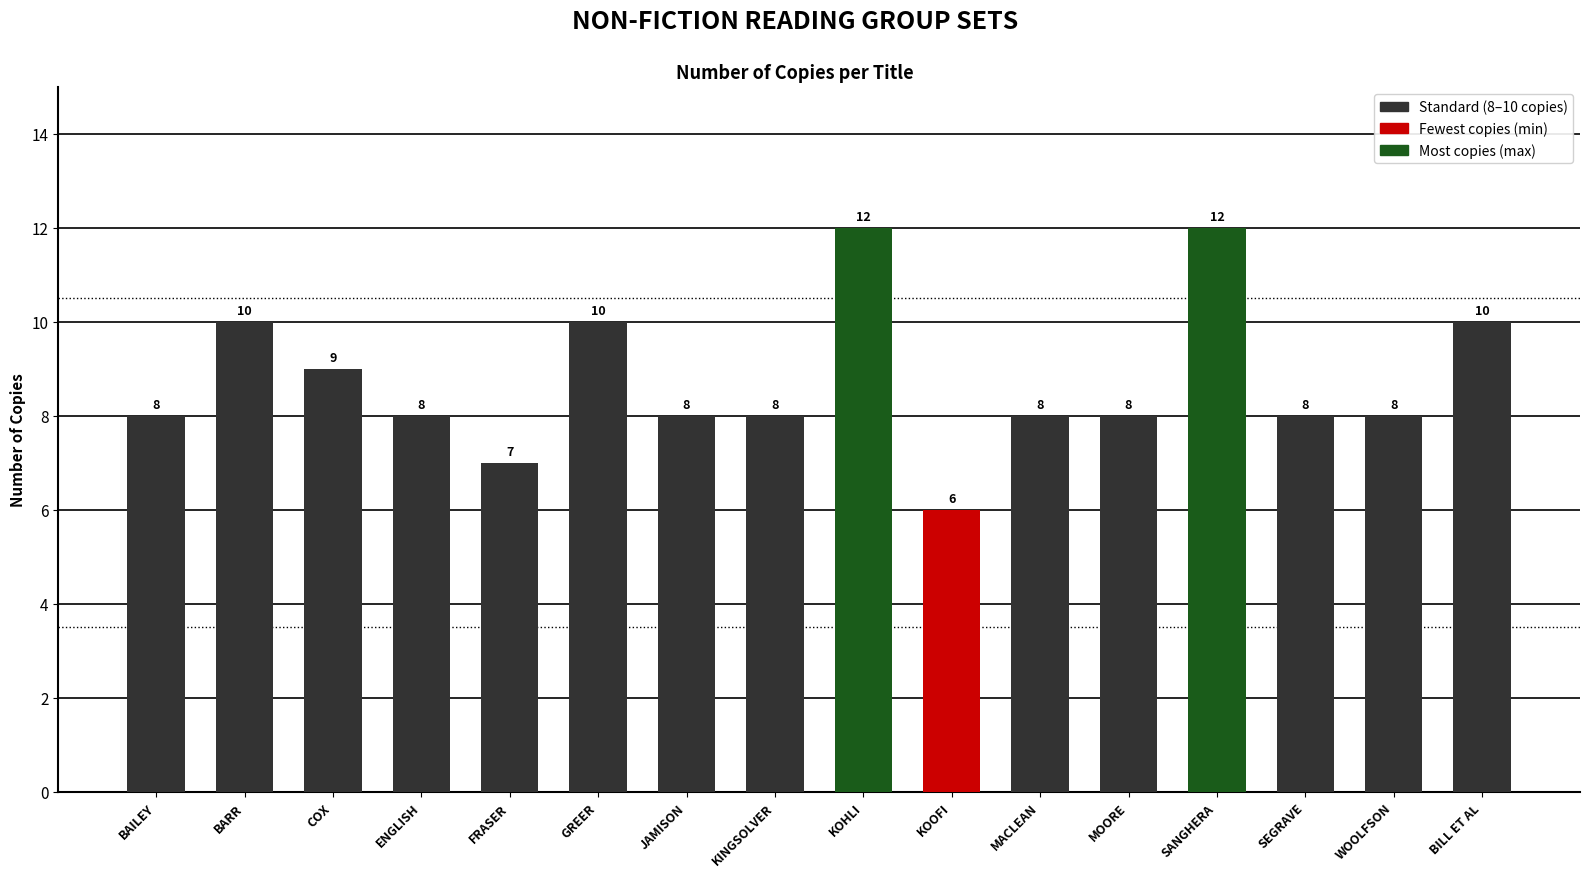

At which label is the value closest to 9?

COX